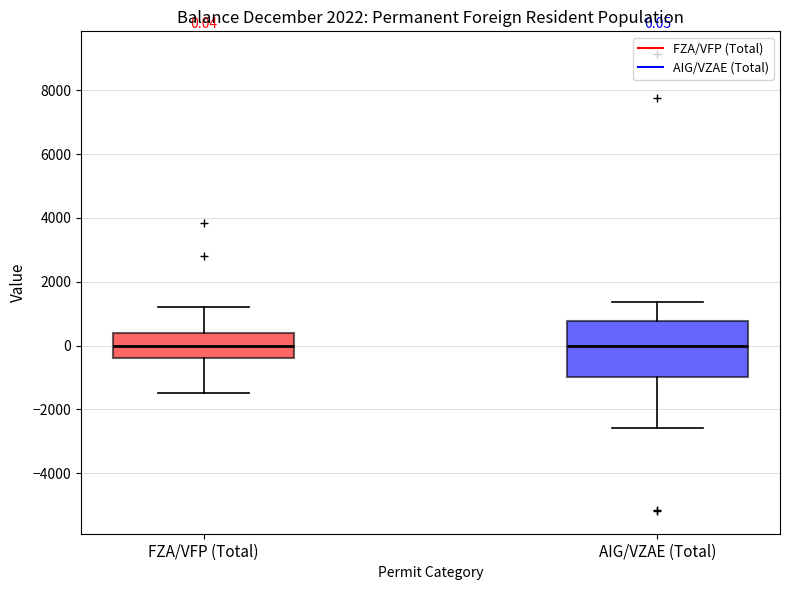

Comparing the boxes themselves (not the whiskers), which one is the tallest?

AIG/VZAE (Total)